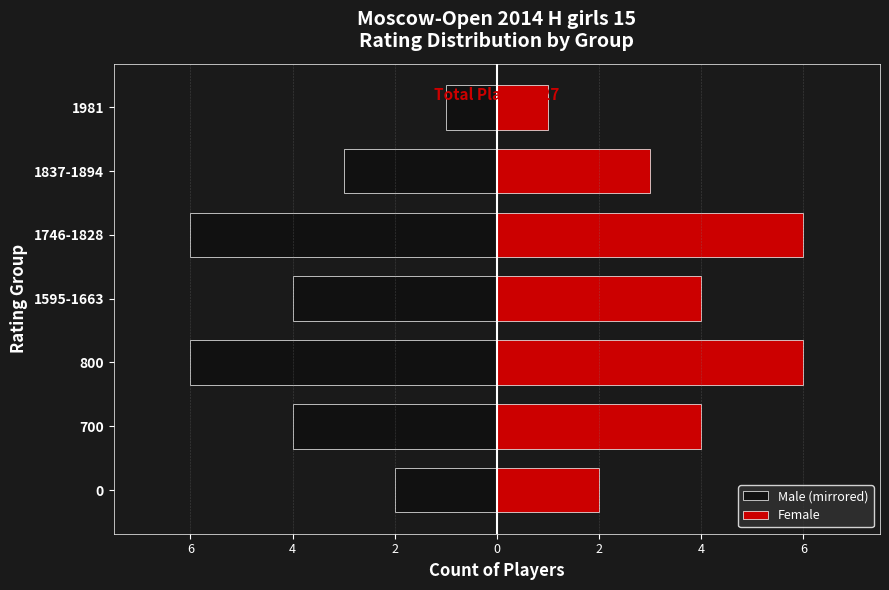

What are all the series names shown in the legend?

Male (mirrored), Female